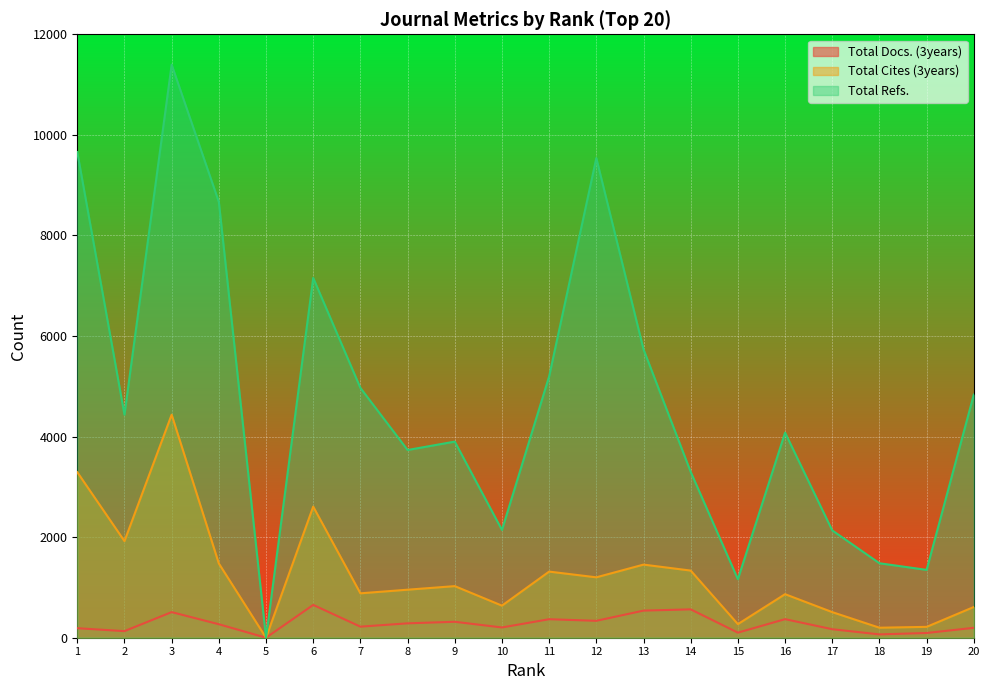

List the series in order of their peak value, lowest first.

Total Docs. (3years), Total Cites (3years), Total Refs.